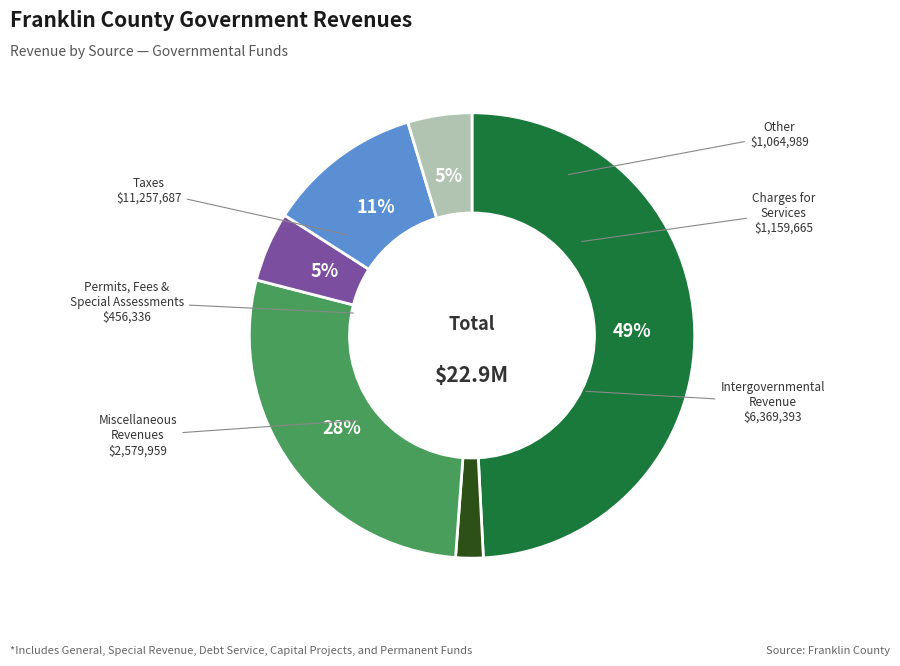

Is there any slice that represents more than half of the pie?

No